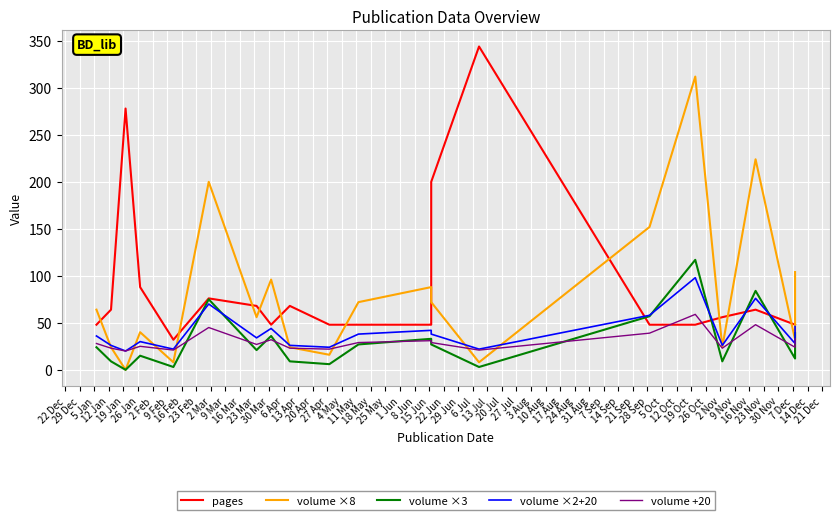

How many categories are shown in the chart?

20